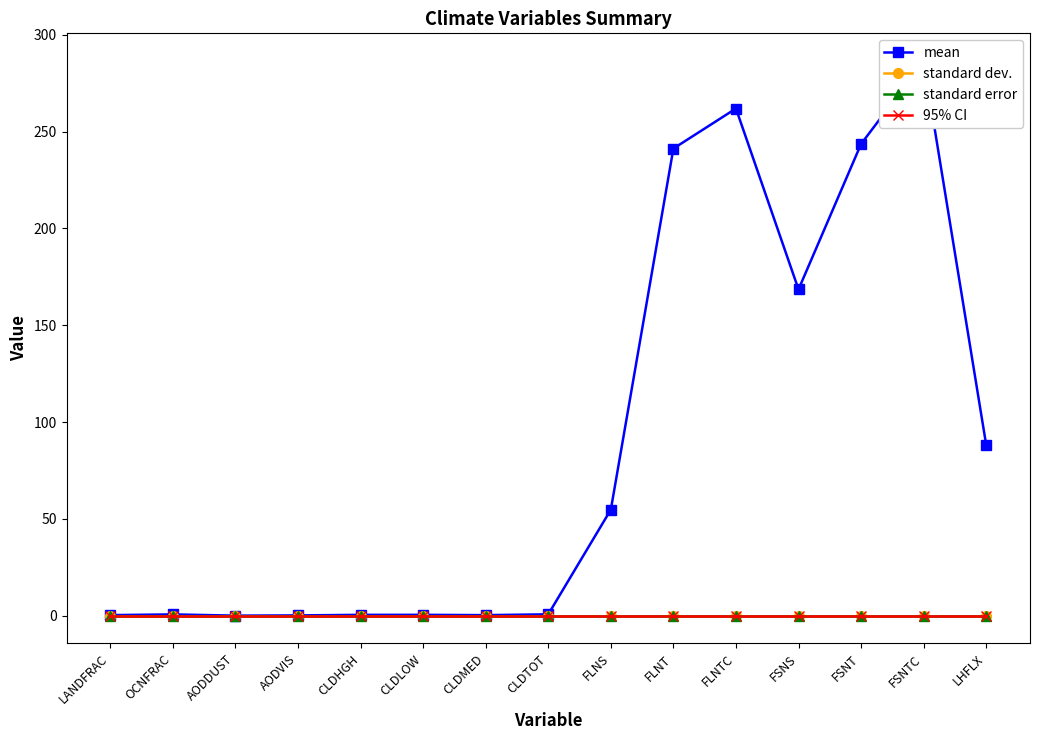

True or false: standard error and standard dev. intersect in this chart.

False